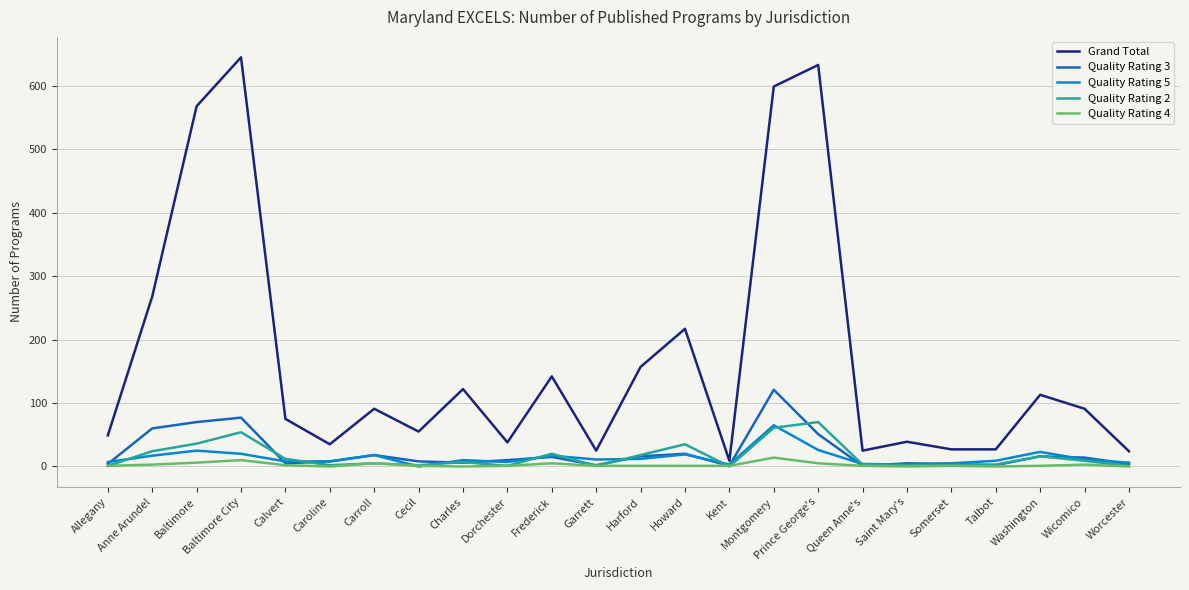

How many distinct data groups are displayed?

5